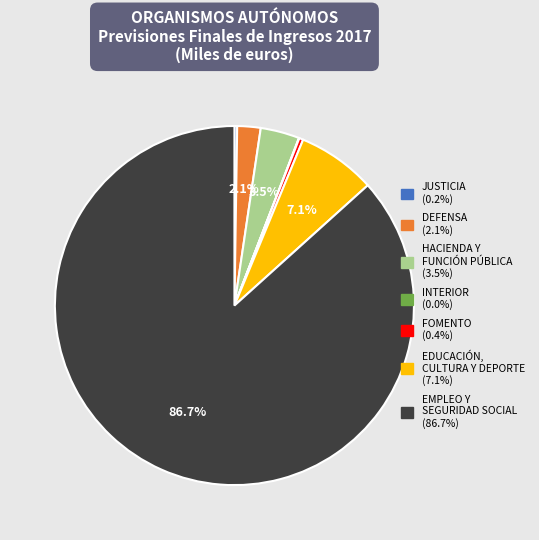

What portion of the pie excludes EMPLEO Y SEGURIDAD SOCIAL?

13.3%